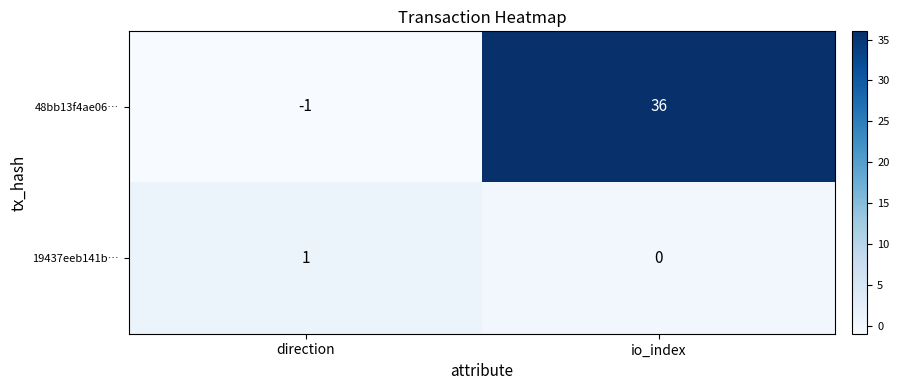

List the series in order of their overall mean, highest first.

48bb13f4ae06…, 19437eeb141b…